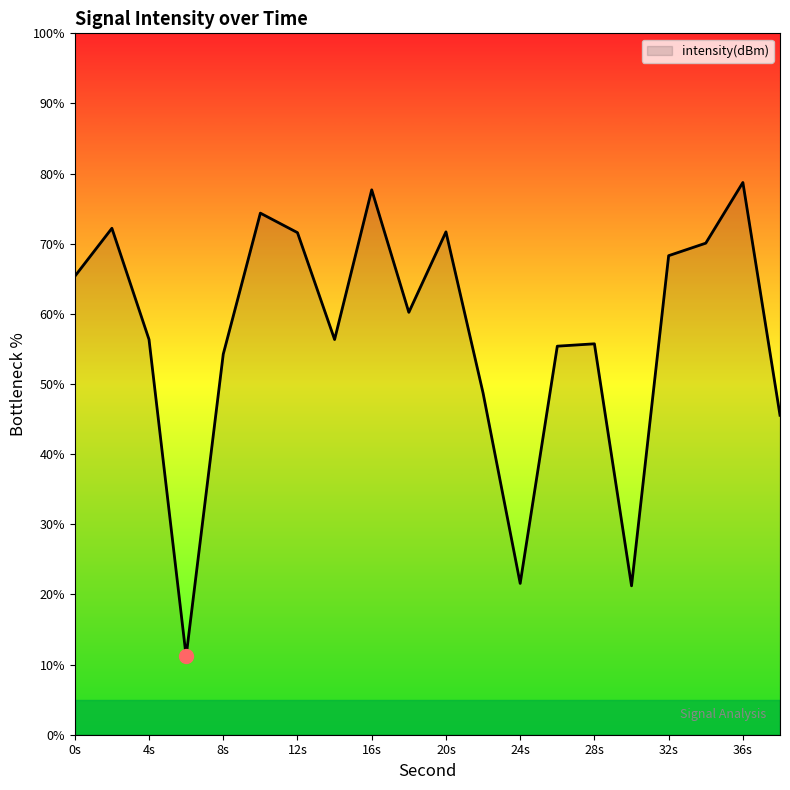

What is the difference between the maximum and minimum values?

67.5